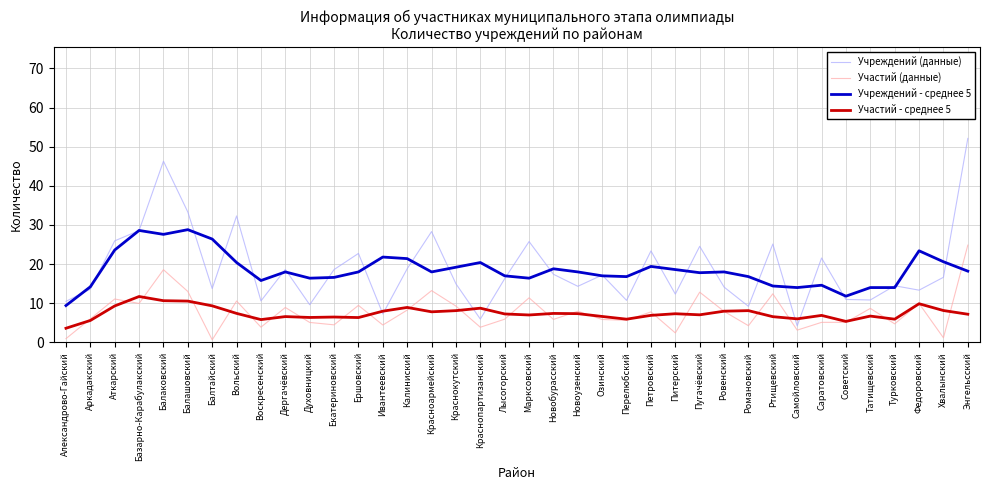

What is the difference between the maximum and minimum values in the Участий - среднее 5 series?

8.1